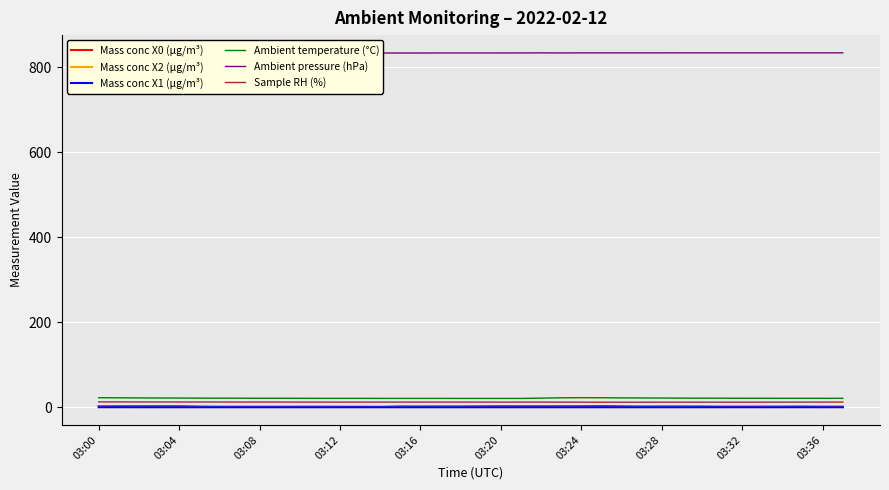

True or false: Mass conc X2 (μg/m³) and Sample RH (%) intersect in this chart.

False